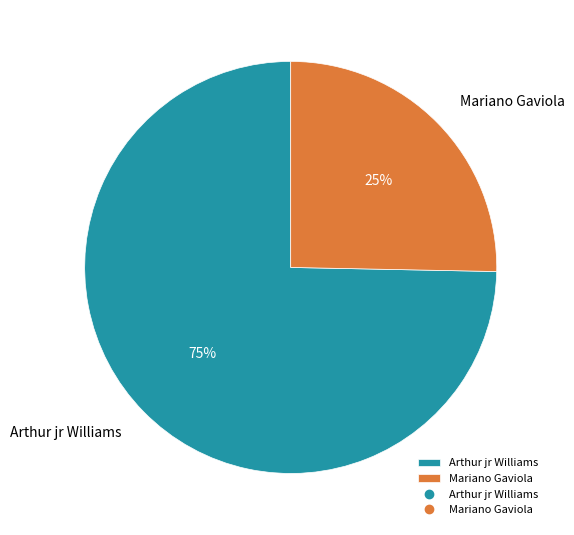

Rank the categories by value from highest to lowest.

Arthur jr Williams, Mariano Gaviola